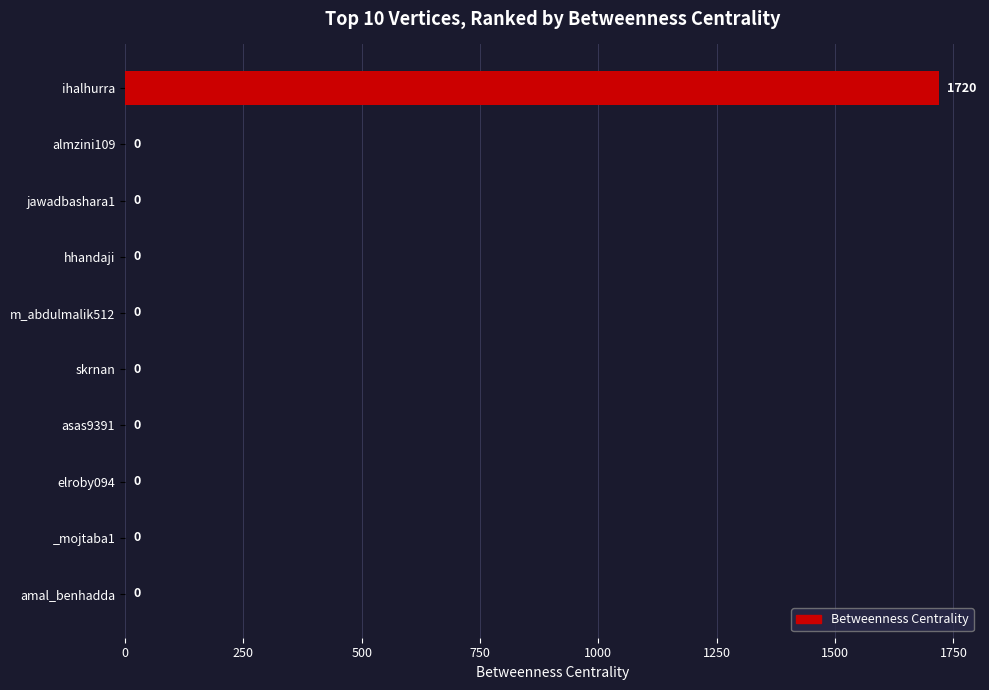

True or false: the data shows -947 at m_abdulmalik512.

False